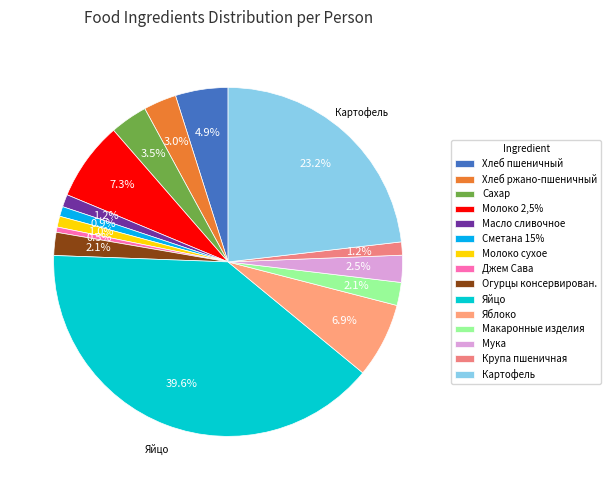

Count the number of slices in the pie.

15